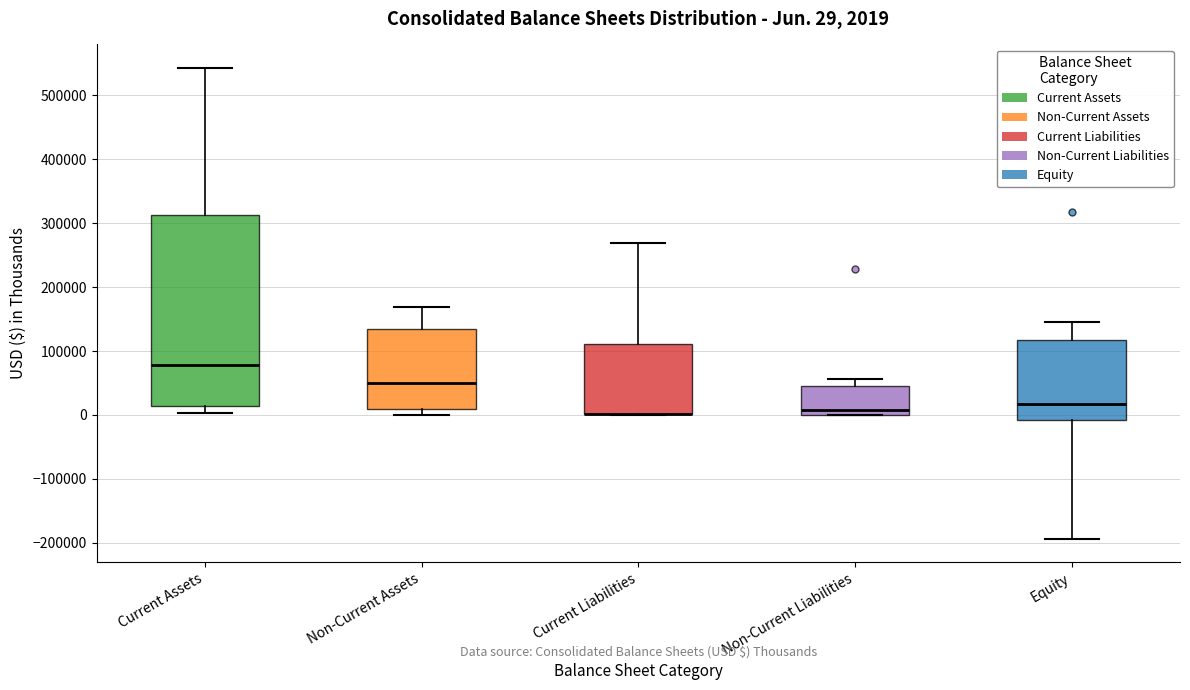

Comparing the boxes themselves (not the whiskers), which one is the tallest?

Current Assets